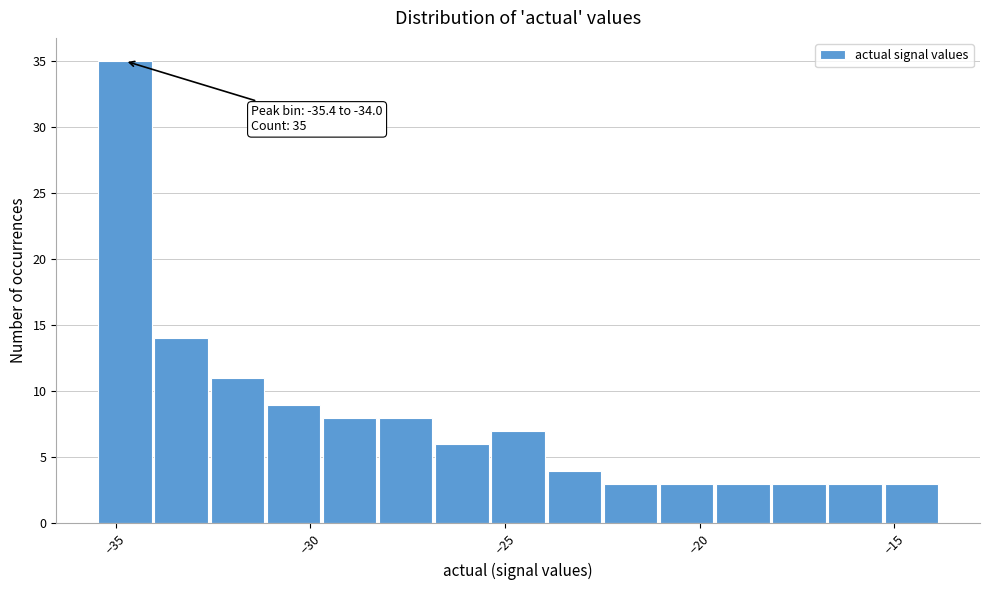

Read against the x-axis, roughly where is the centre of the tallest bar?

-35.0